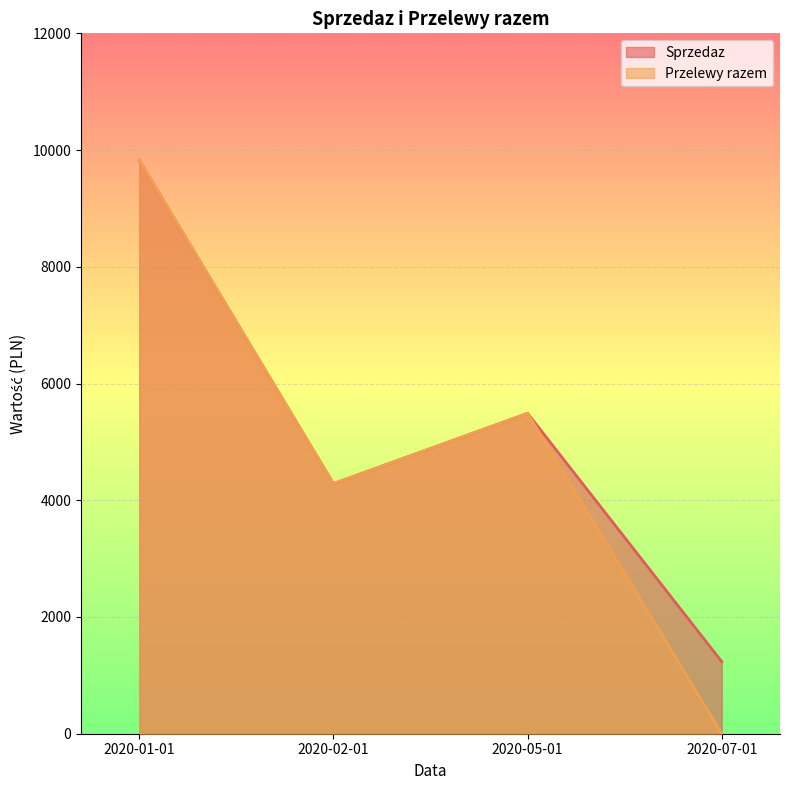

At how many categories does at least one series exceed 4415?

2